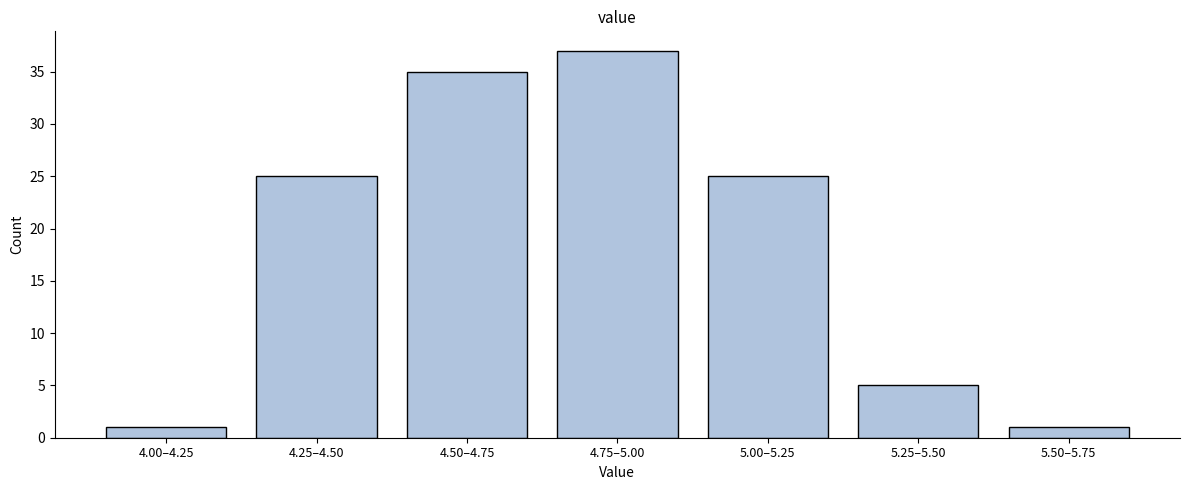

Reading left to right, list all the values displayed in this chart.

4.00–4.25=1	4.25–4.50=25	4.50–4.75=35	4.75–5.00=37	5.00–5.25=25	5.25–5.50=5	5.50–5.75=1